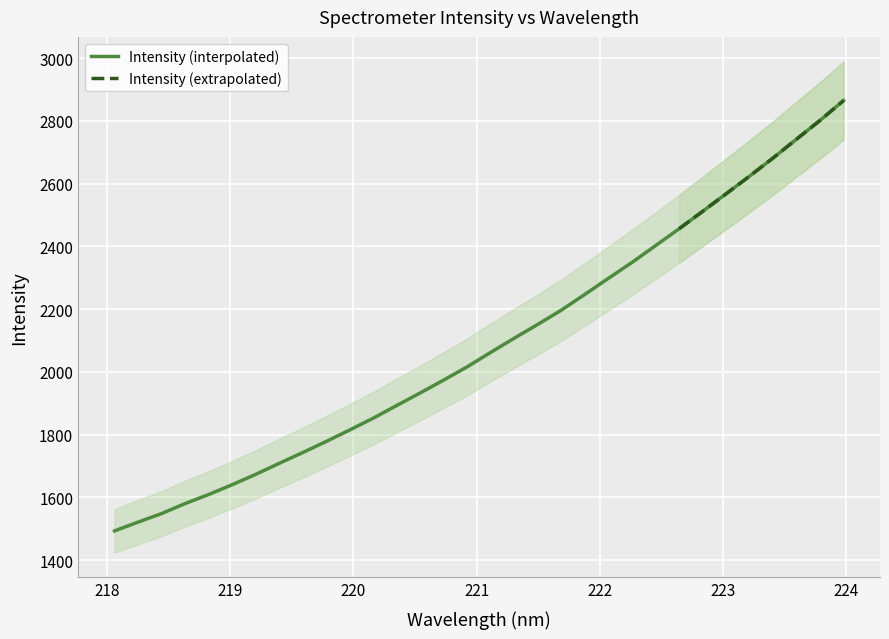

Approximately how many times larger is the value at 221.4993 compared to 218.0596?

1.4